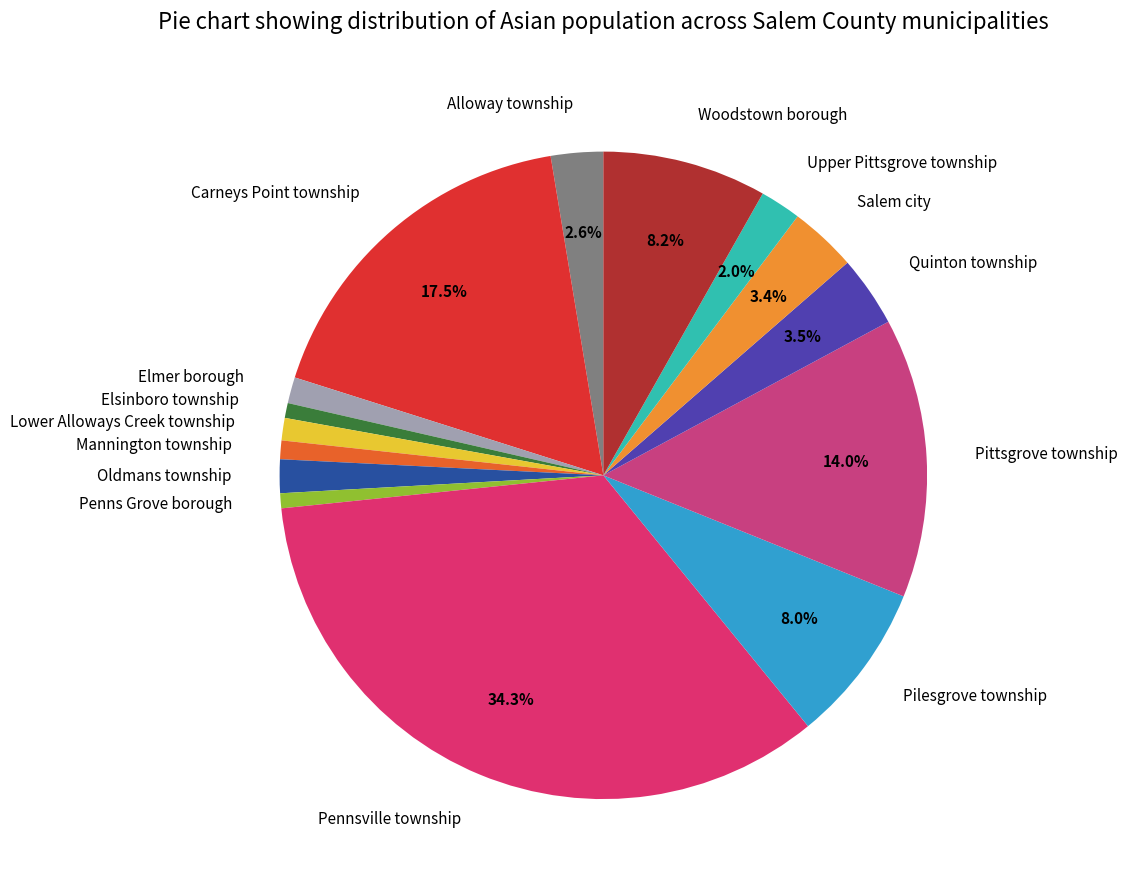

Approximately how many times larger is the value at Woodstown borough compared to Quinton township?

2.3